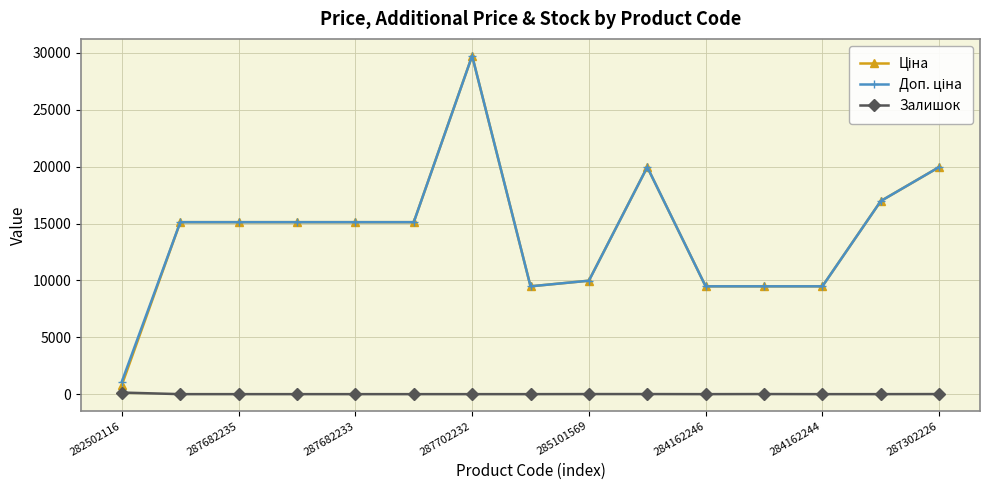

How many lines are shown in the chart?

3